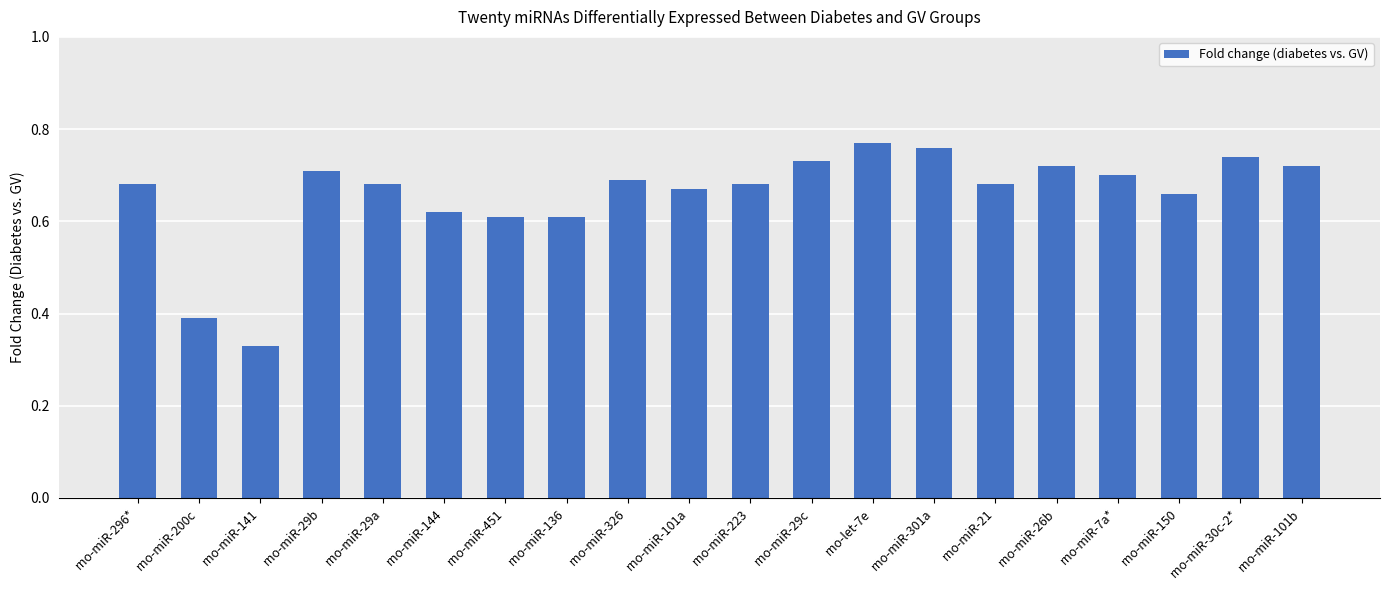

How many data points does each series have?

20